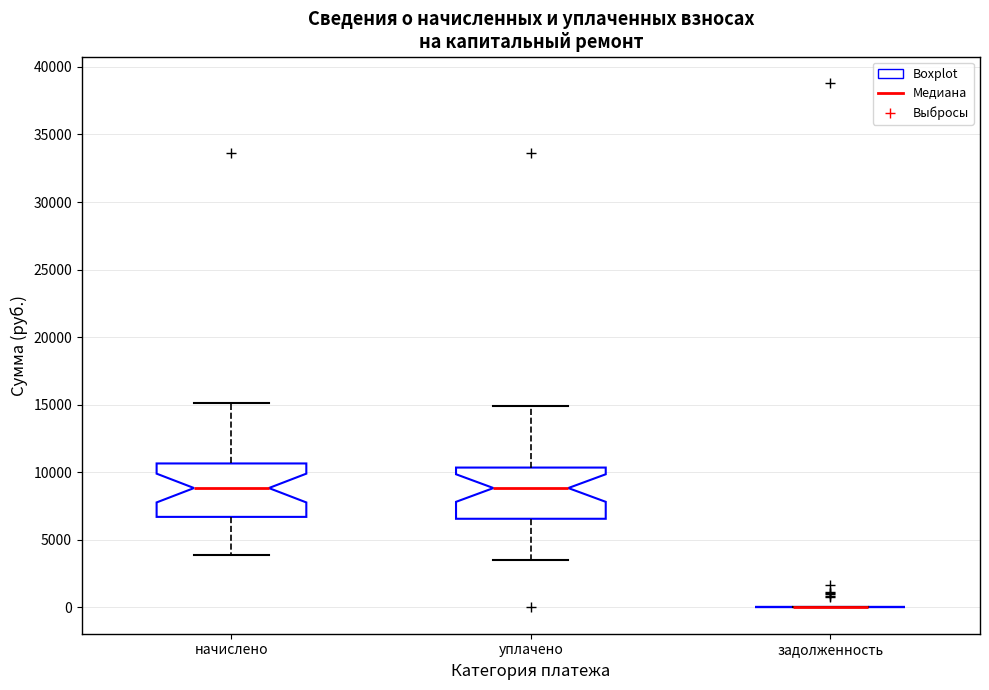

Reading left to right, transcribe this box plot: for each box, give where its median line is, the range the box spans, and where its two whiskers end, as read against the y-axis. The values are not printed on the chart, so give them approximately, as read against the axis.

начислено: median 9000, box 6500 to 10500, whiskers 4000 to 15000
уплачено: median 9000, box 6500 to 10500, whiskers 3500 to 15000
задолженность: box collapsed to a line at 0, whiskers 0 to 0